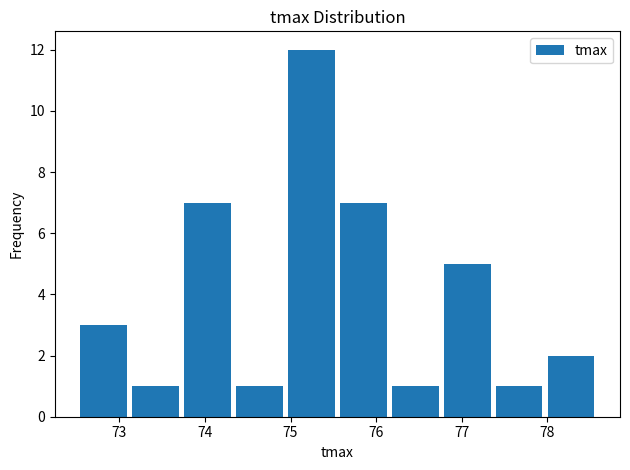

Reading left to right, list every bar in this chart as the range it spans on the x-axis followed by its height. Neither the bar edges nor the heights are printed on the chart, so give them approximately, as read against the axes.

72.5 to 73.1: 3
73.1 to 73.7: 1
73.7 to 74.3: 7
74.3 to 74.9: 1
74.9 to 75.5: 12
75.5 to 76.2: 7
76.2 to 76.8: 1
76.8 to 77.4: 5
77.4 to 78.0: 1
78.0 to 78.6: 2